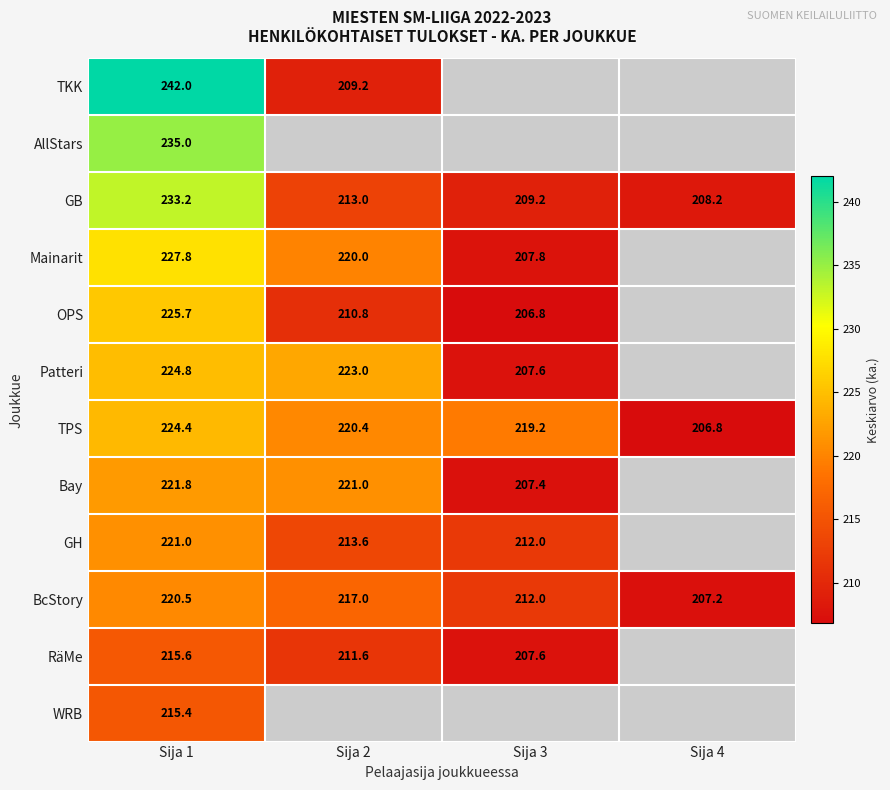

Which label corresponds to the largest value in the chart?

Sija 1